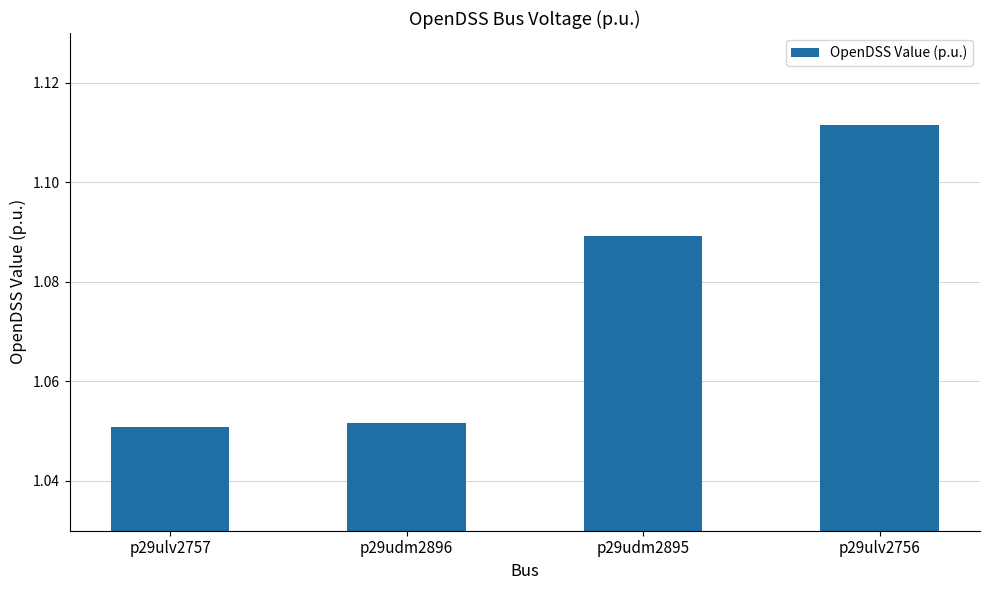

List the labels in order of value, largest first.

p29ulv2756, p29udm2895, p29udm2896, p29ulv2757